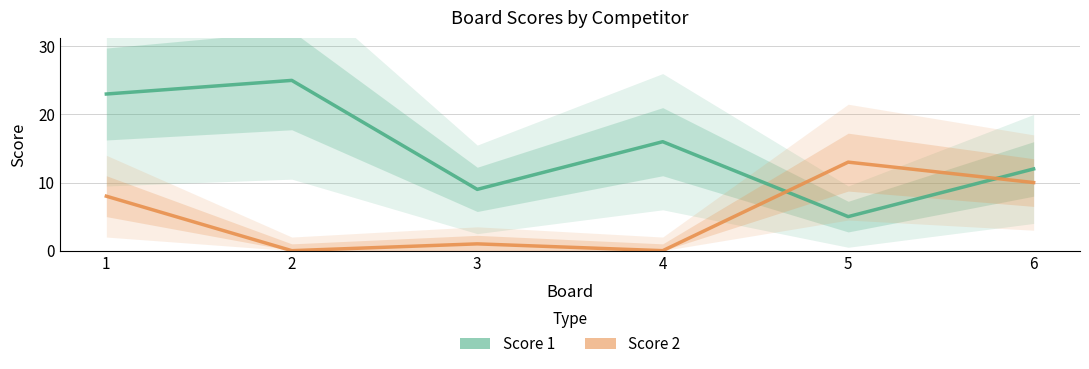

Rank the series by their maximum value, from lowest to highest.

Score 2, Score 1